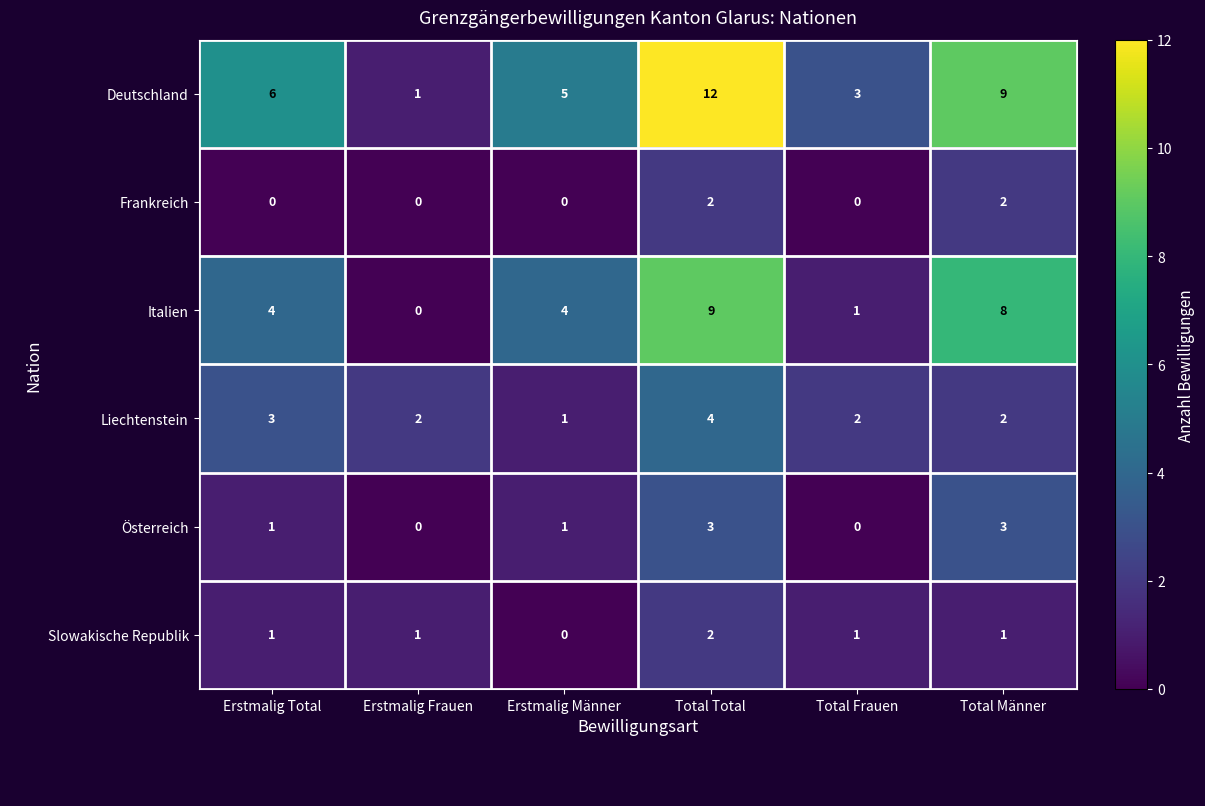

What is the greatest value displayed?

12